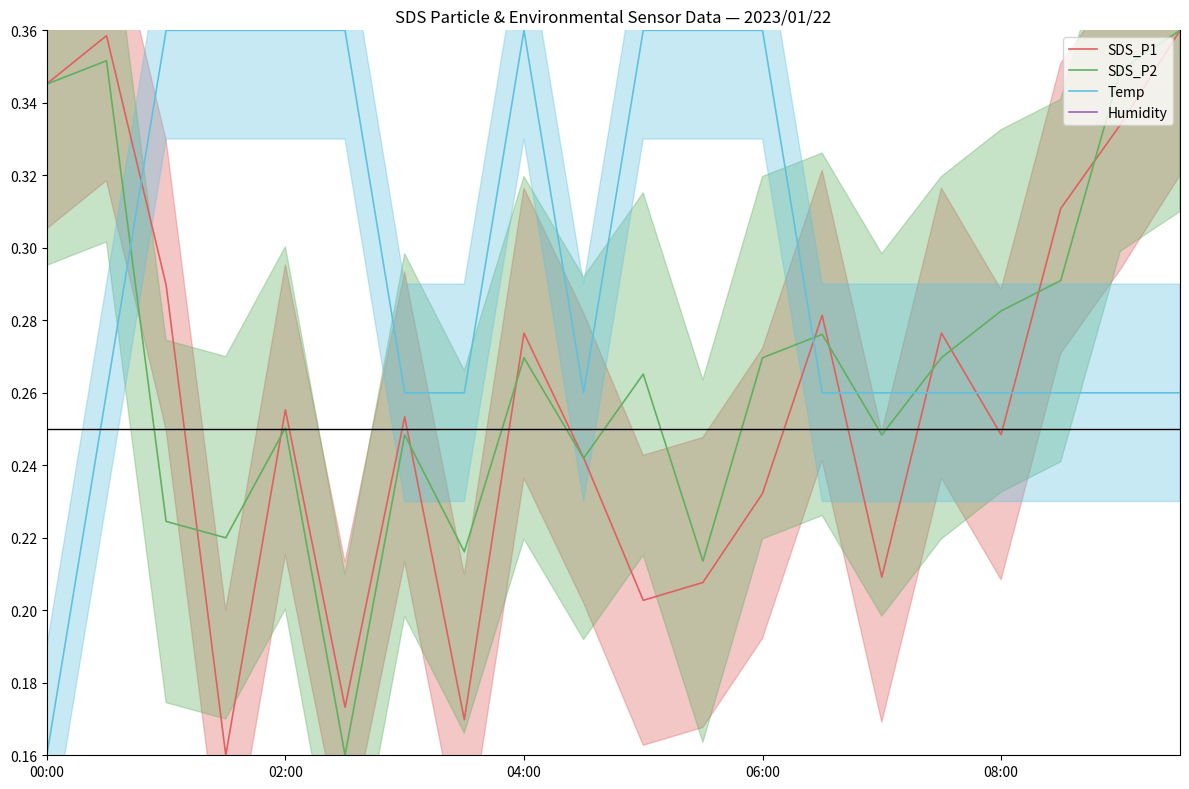

True or false: SDS_P1 and Humidity cross at least once.

False